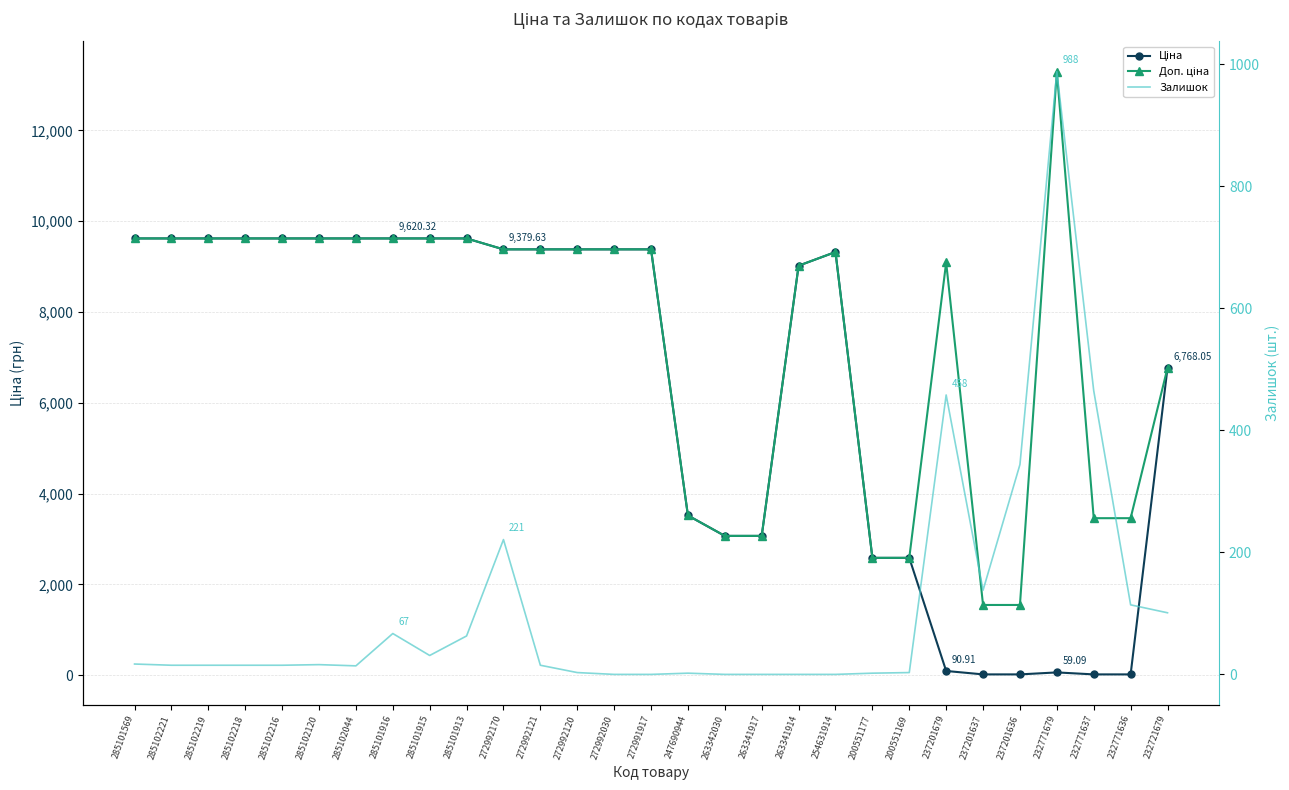

What is the maximum value shown in the chart?

13295.2